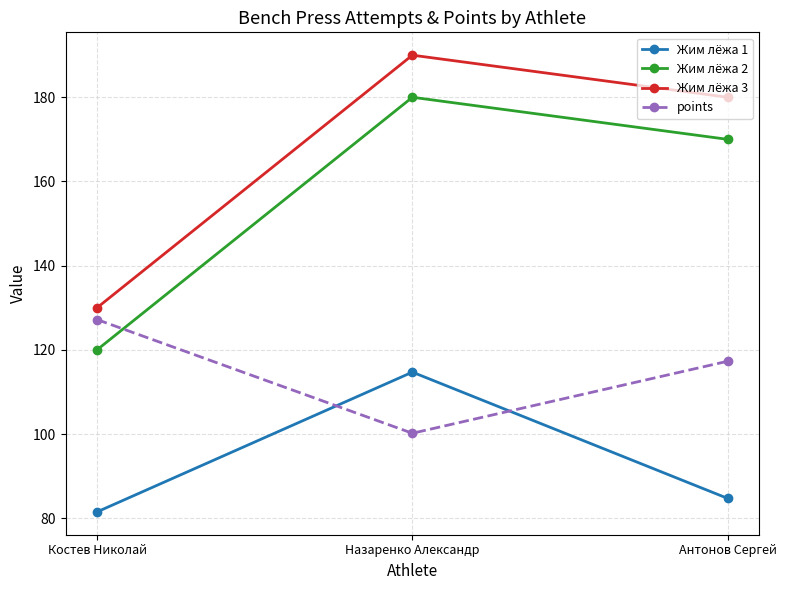

Read the Жим лёжа 3 value at Костев Николай.

130.0